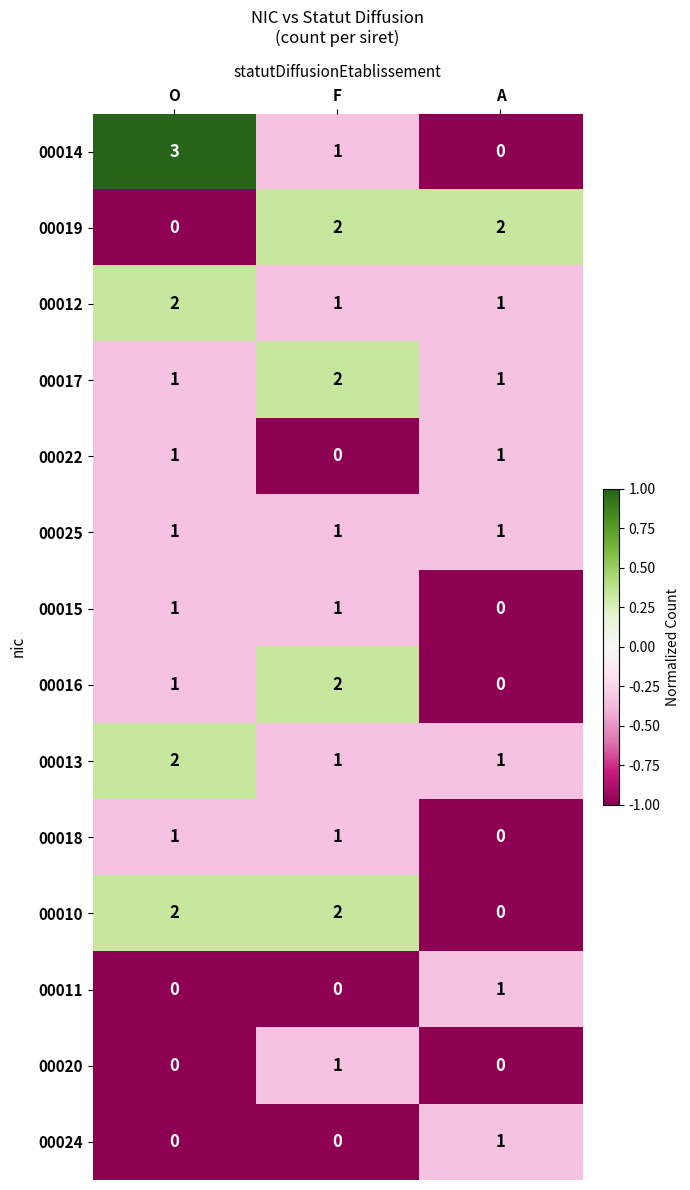

What is the sum of all 00013 values?

4